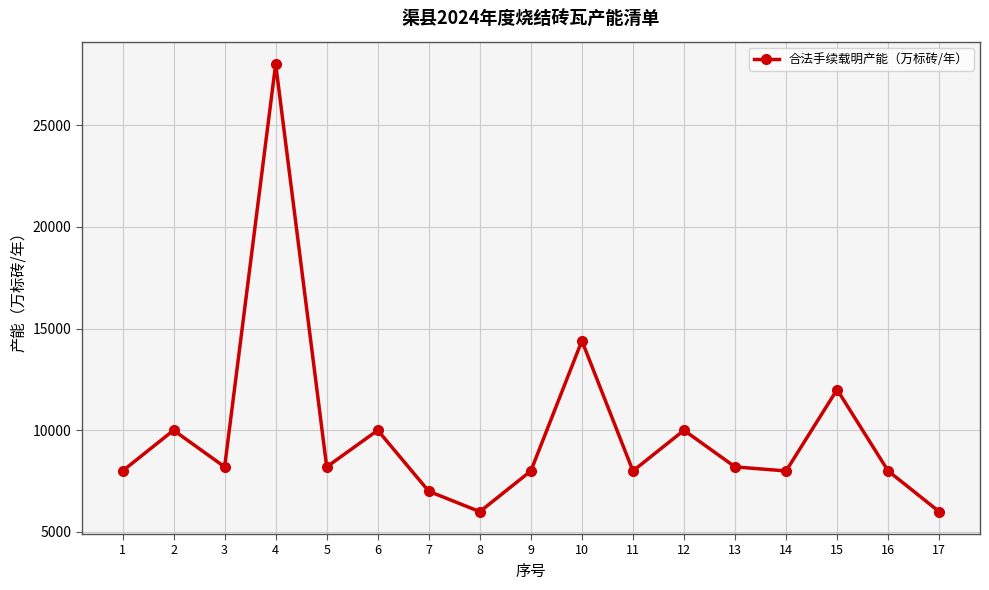

Read the value at 11.

8000